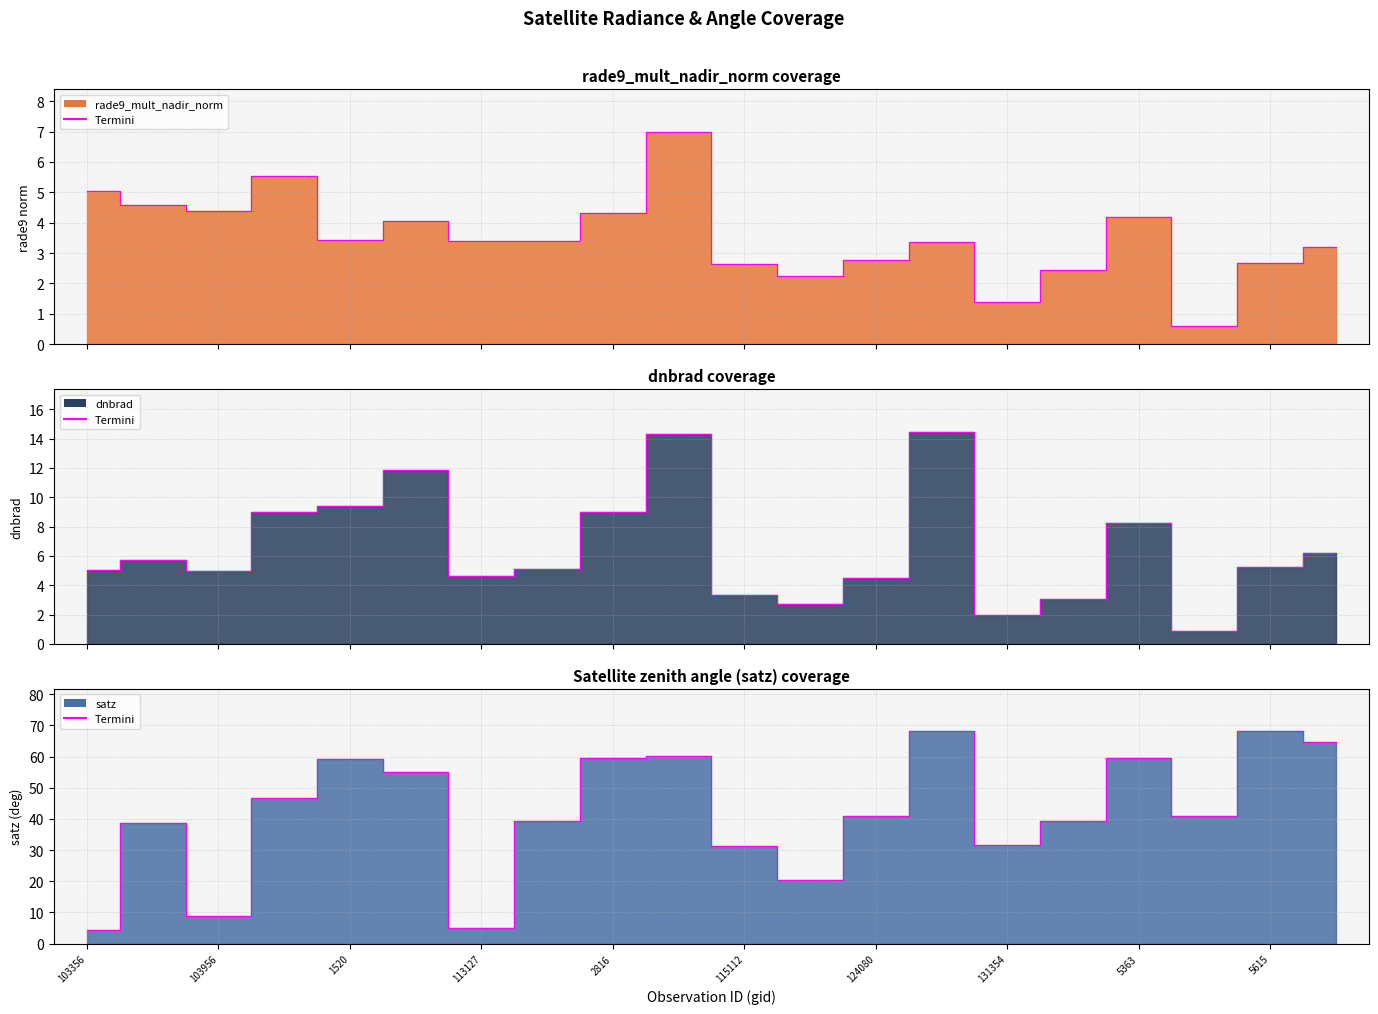

What is the label of the 5th point from the left?

1520